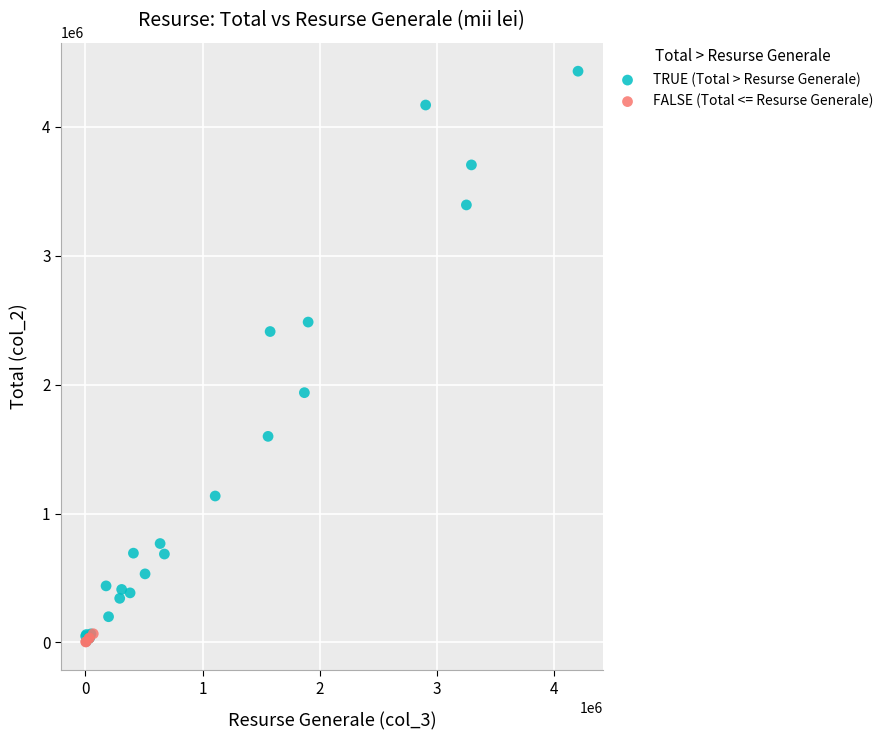

What are all the series names shown in the legend?

TRUE (Total > Resurse Generale), FALSE (Total <= Resurse Generale)